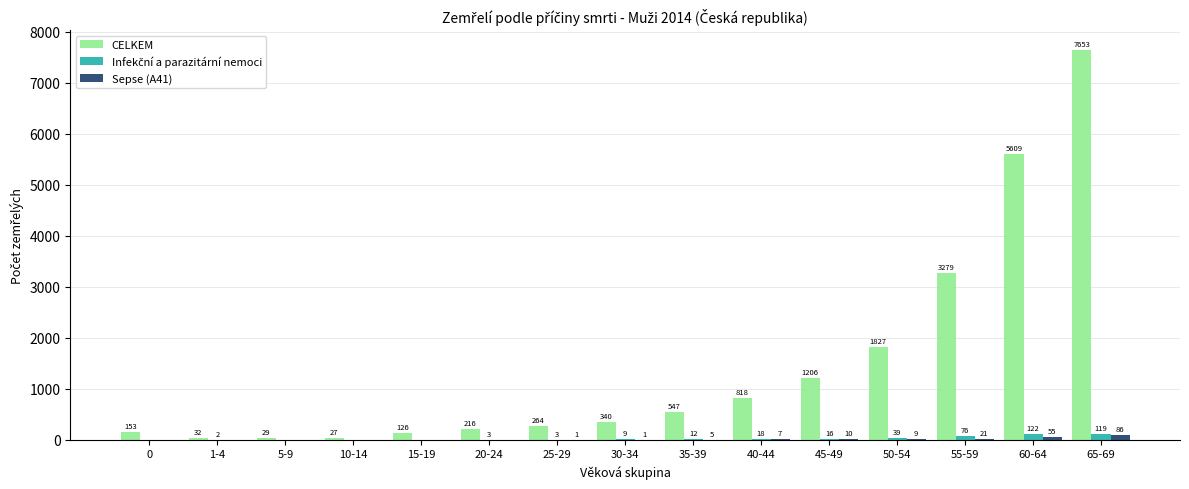

Which category has the highest value across all series?

65-69